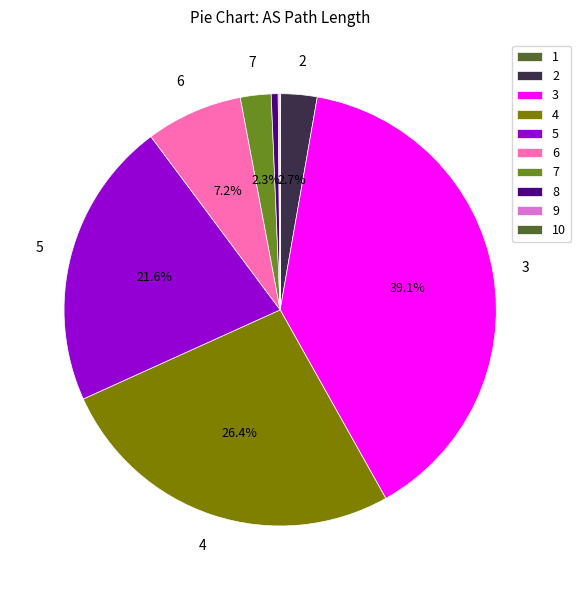

How many segments does this pie chart have?

9